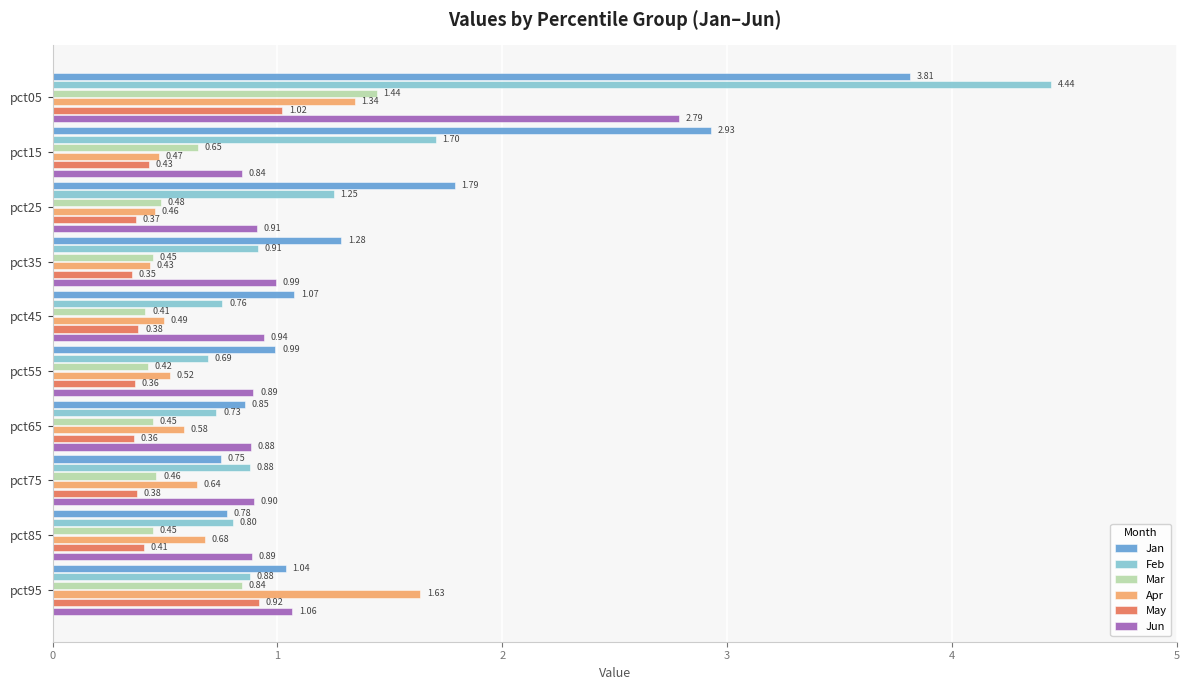

At how many categories does at least one series exceed 4?

1